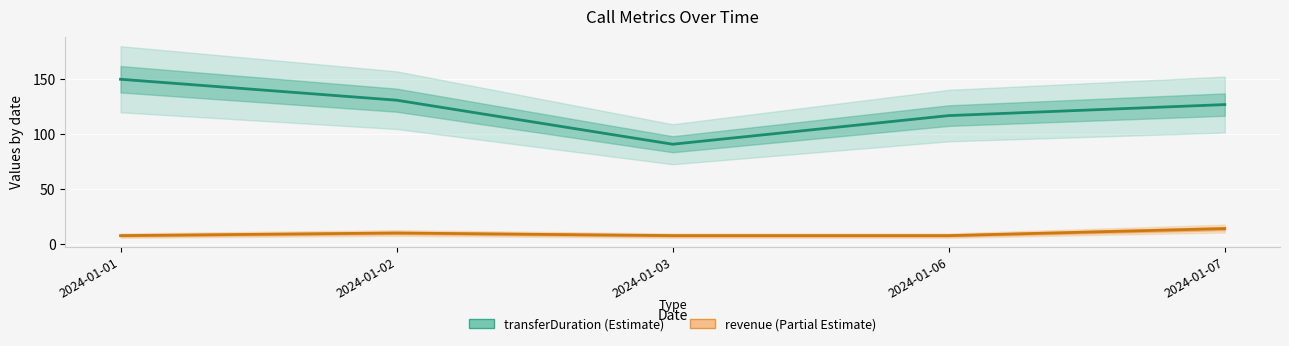

Which series has the largest range (max minus min)?

transferDuration